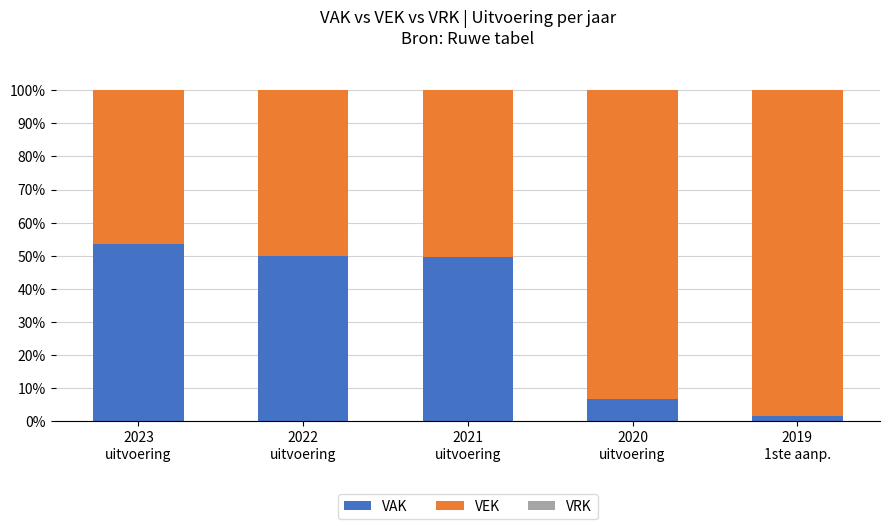

Reading right to left, what are the values for VAK?

1.7	6.7	49.6	50.1	53.5